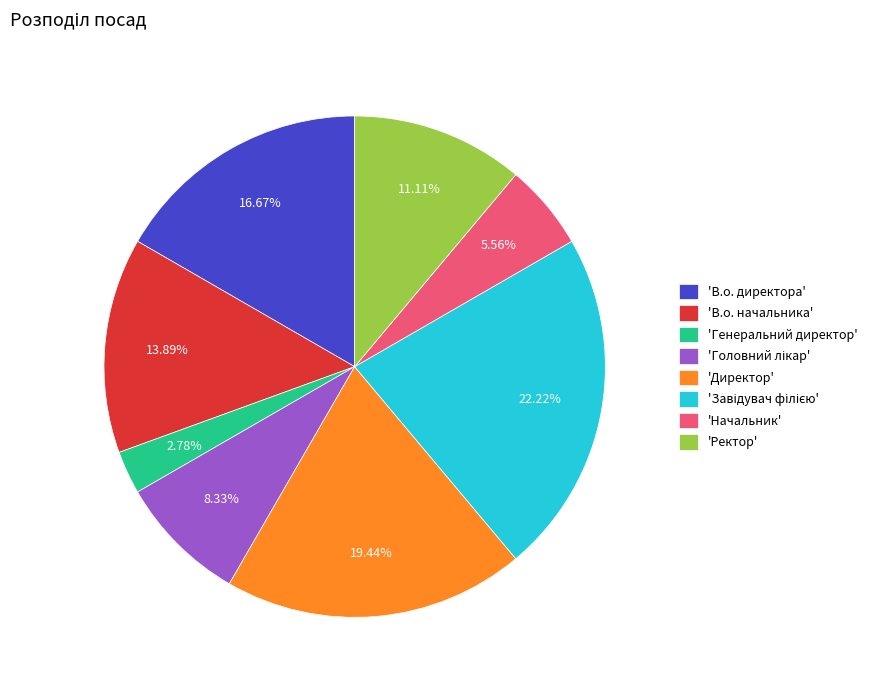

Which slice is the smallest?

'Генеральний директор'